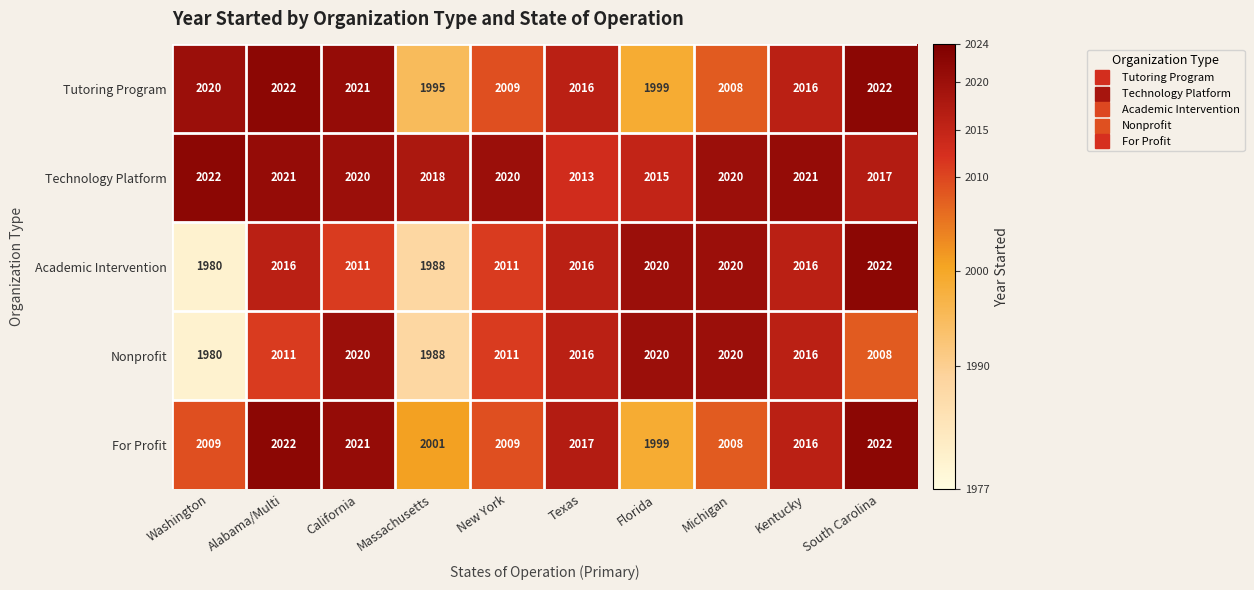

At which category is the sum across all series the highest?

California